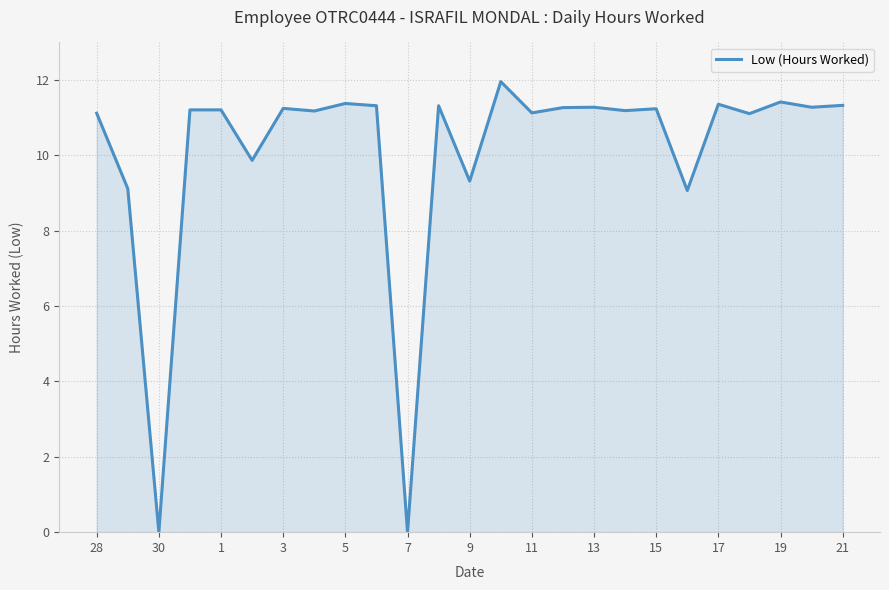

How many lines are shown in the chart?

1